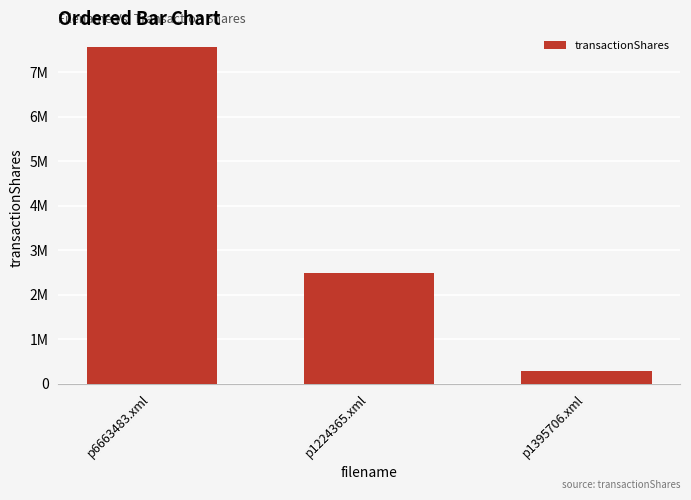

List the labels in order of value, smallest first.

p1395706.xml, p1224365.xml, p6663483.xml